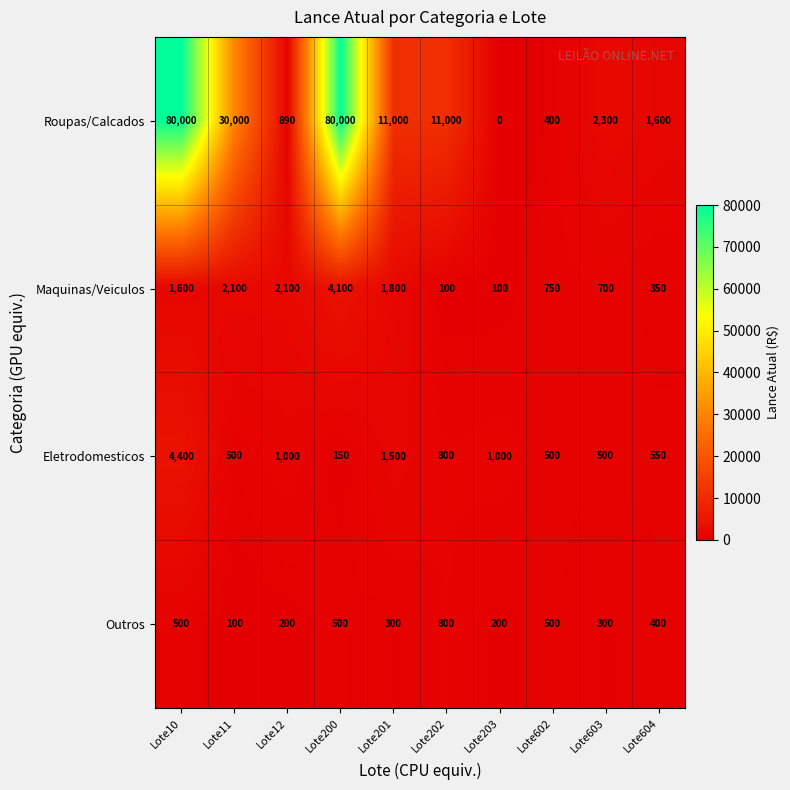

What is the total value across all series at Lote203?

1300